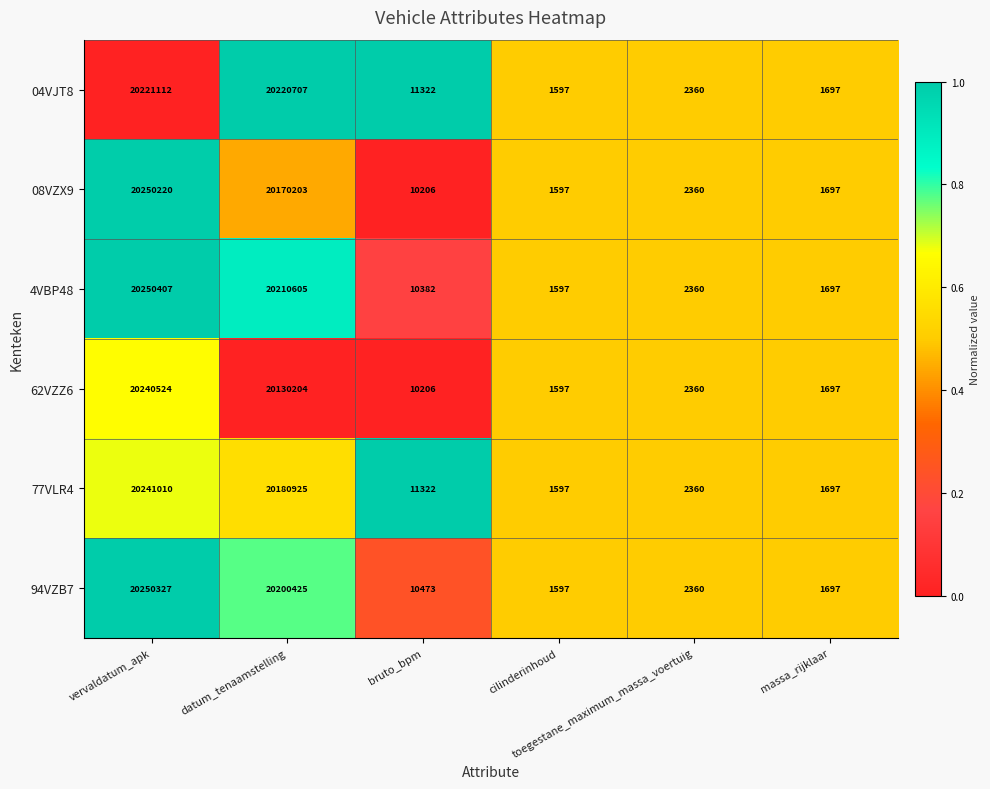

What is the average value of the 62VZZ6 series?

6731098